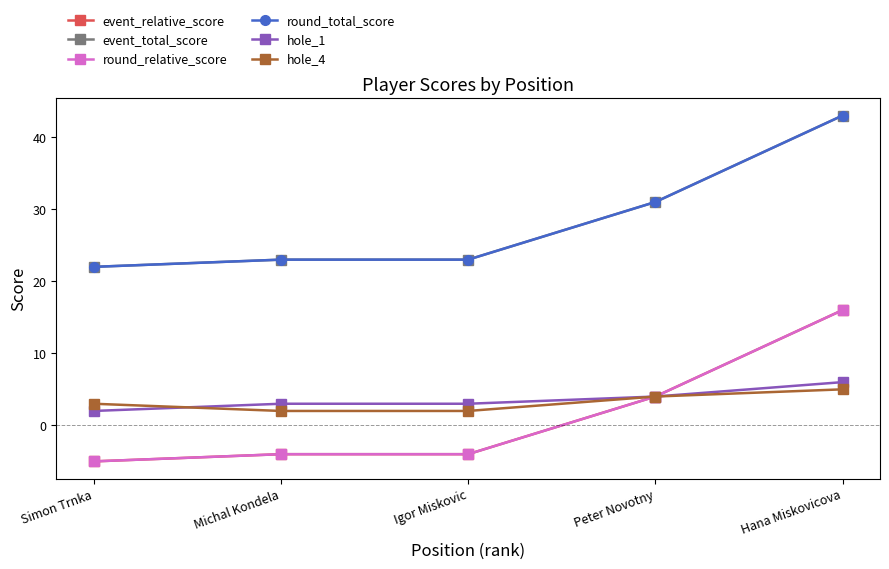

List the labels in order of event_relative_score value, smallest first.

Simon Trnka, Michal Kondela, Igor Miskovic, Peter Novotny, Hana Miskovicova